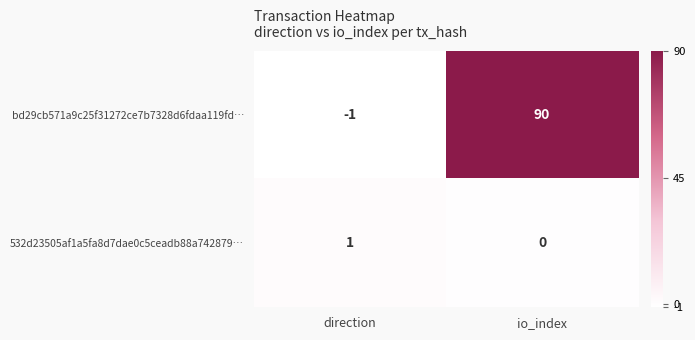

Which series changed the most between direction and io_index?

bd29cb571a9c25f31272ce7b7328d6fdaa119fd…